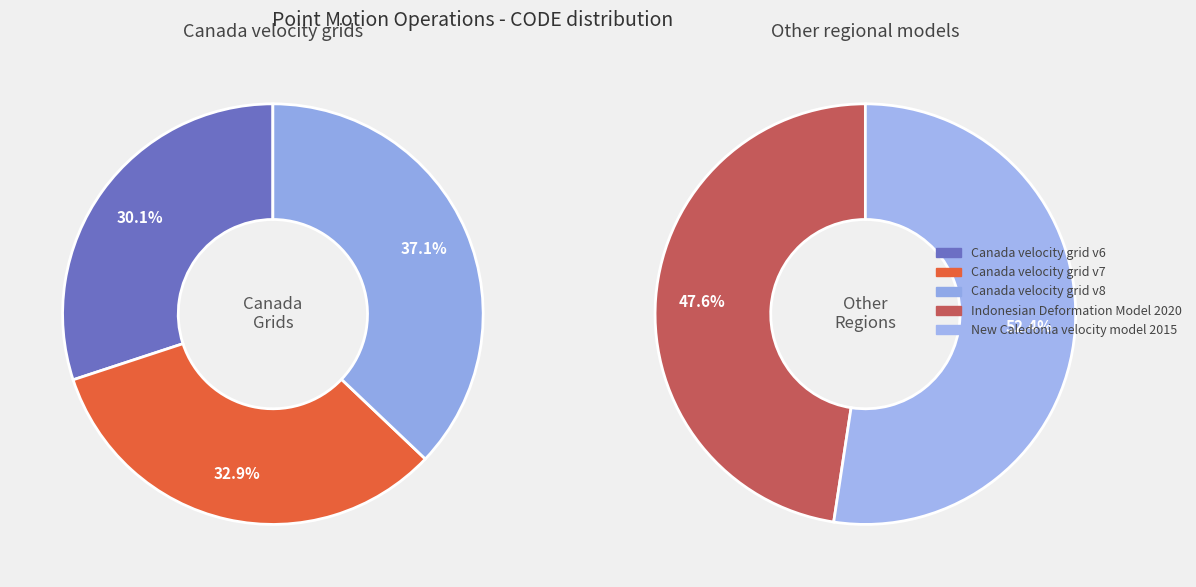

How many segments does this pie chart have?

5